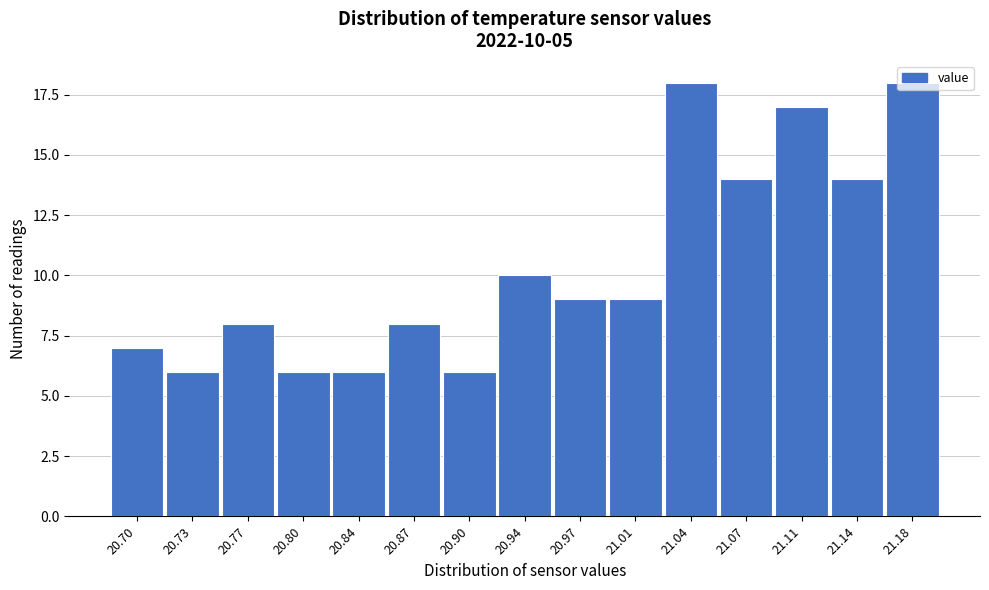

True or false: the data shows 3 at 21.07.

False